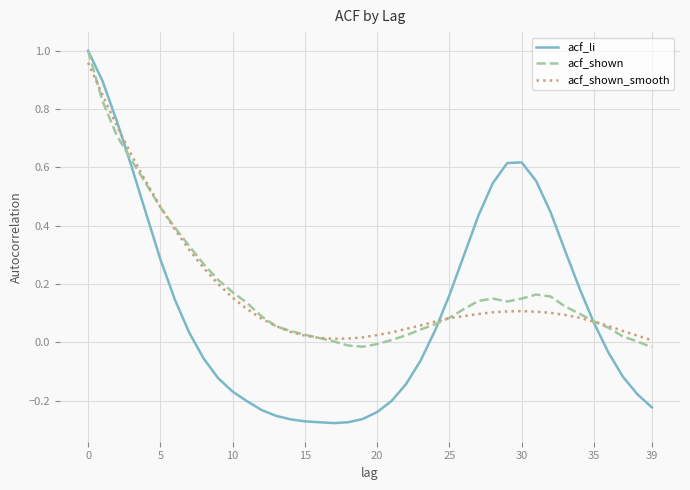

Which series has the widest spread of values?

acf_li